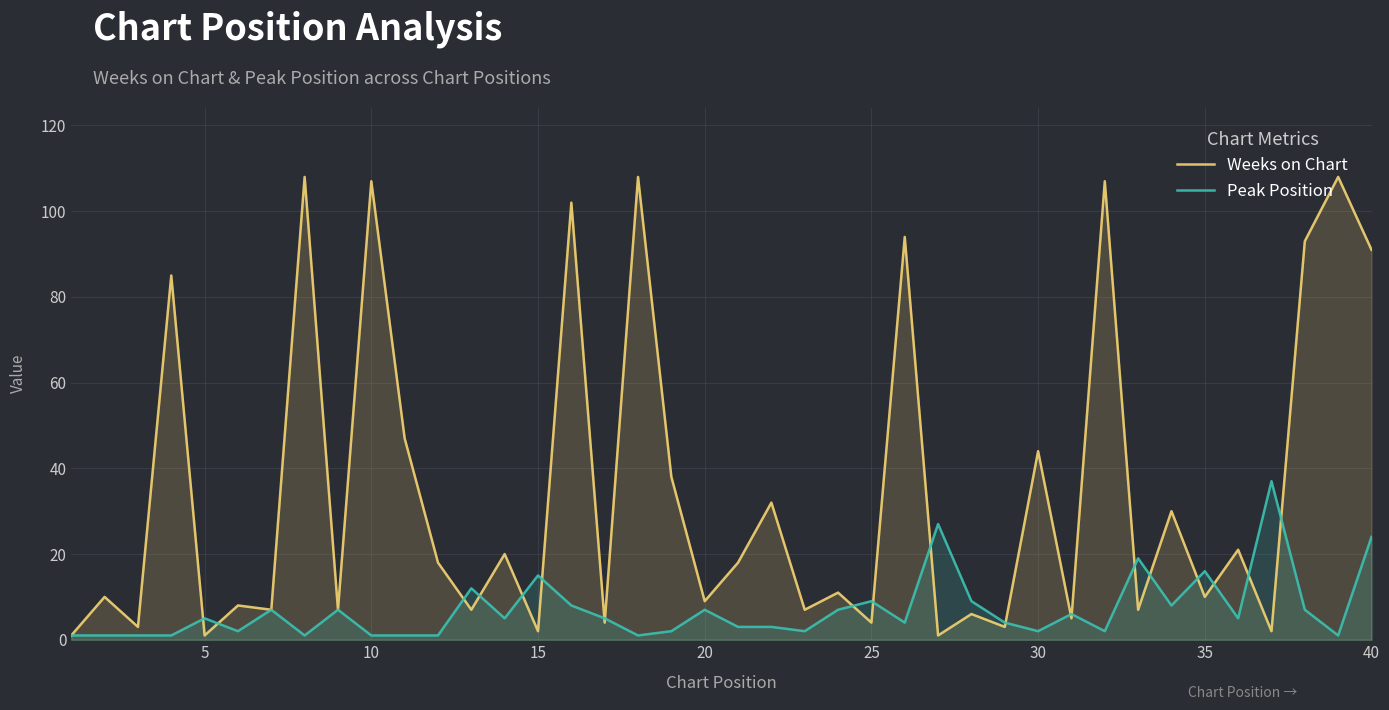

The Peak Position series shows 20 at 15. True or false?

False